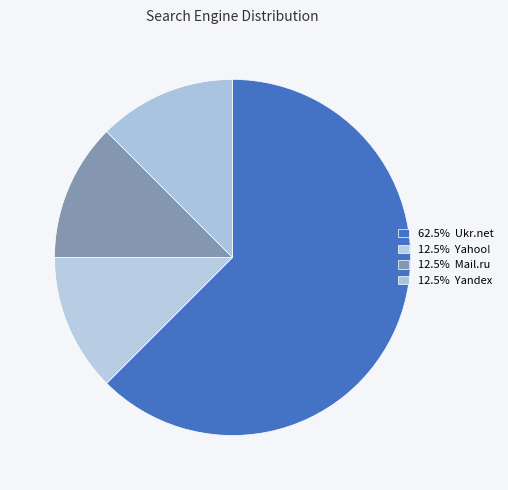

How many slices are in this pie chart?

4